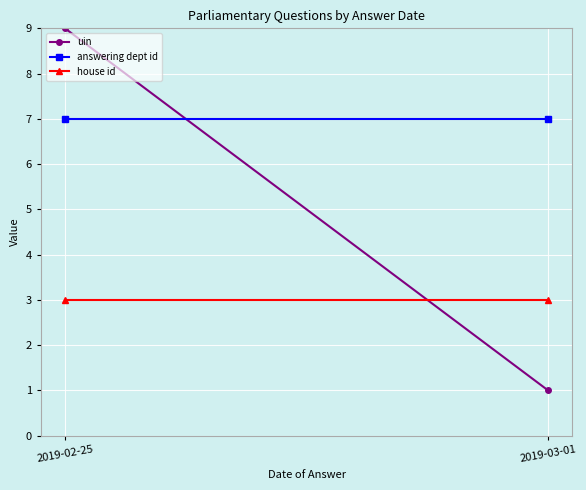

What is the average value of the answering dept id series?

7